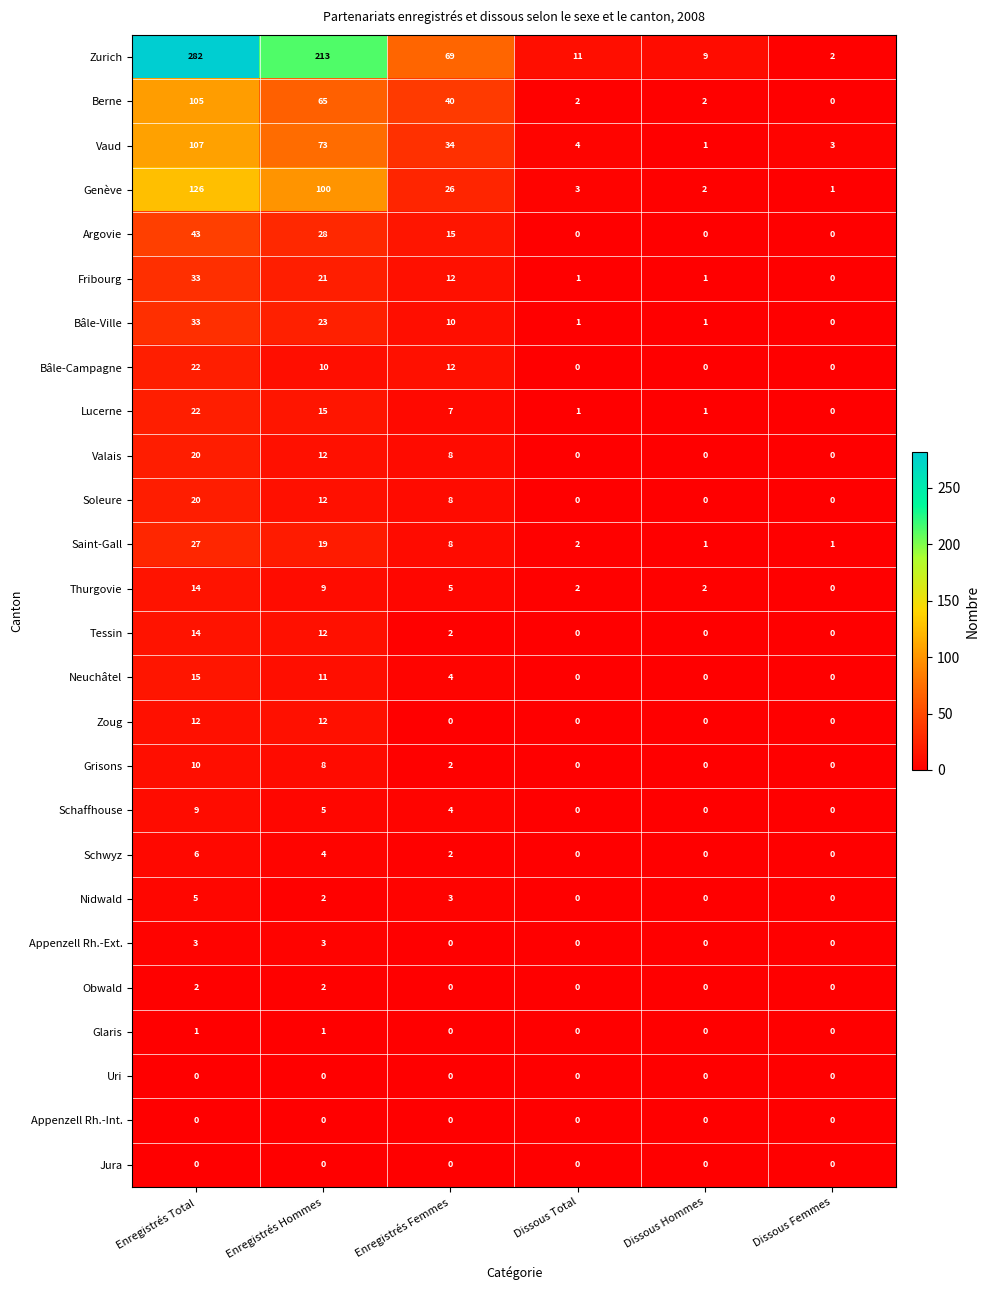

The value of Thurgovie at Enregistrés Hommes is 9. True or false?

True